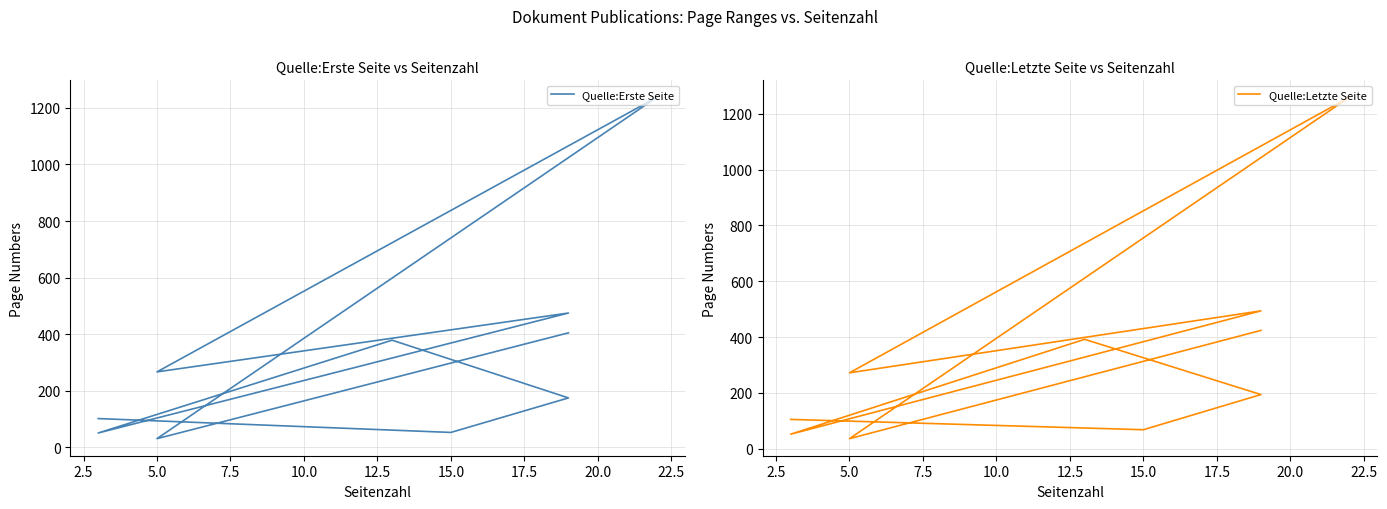

True or false: Quelle:Erste Seite and Quelle:Letzte Seite intersect in this chart.

False